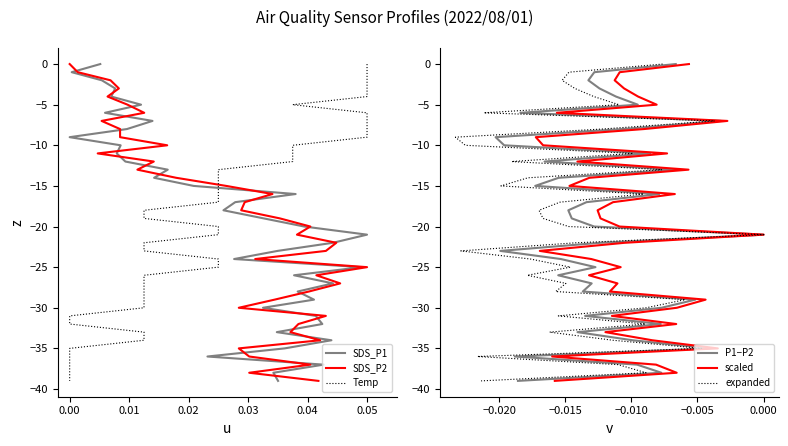

The value of expanded at 8 is -13. True or false?

False